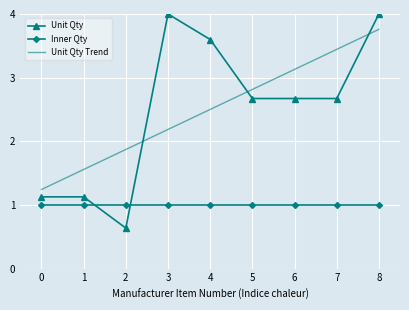

How many intersections are there between Unit Qty and Inner Qty?

2